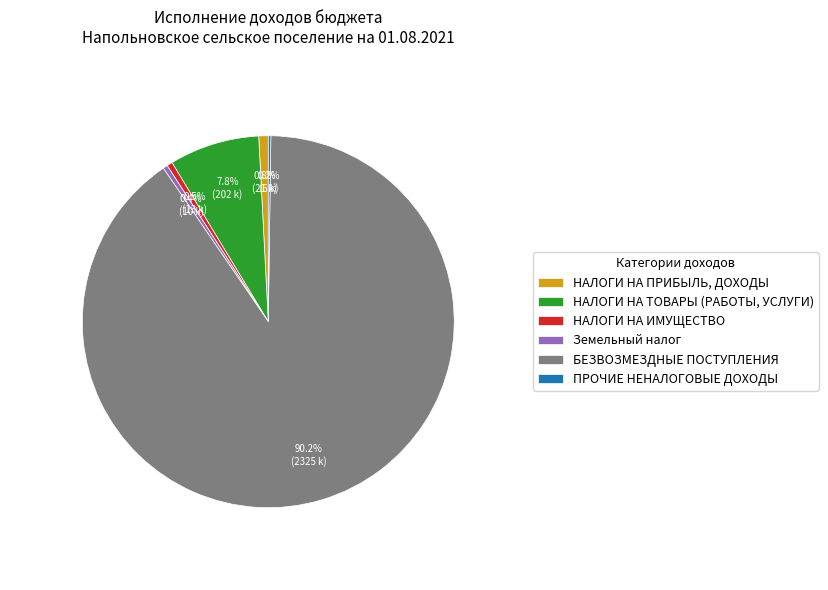

Does БЕЗВОЗМЕЗДНЫЕ ПОСТУПЛЕНИЯ represent more than half of the total?

Yes